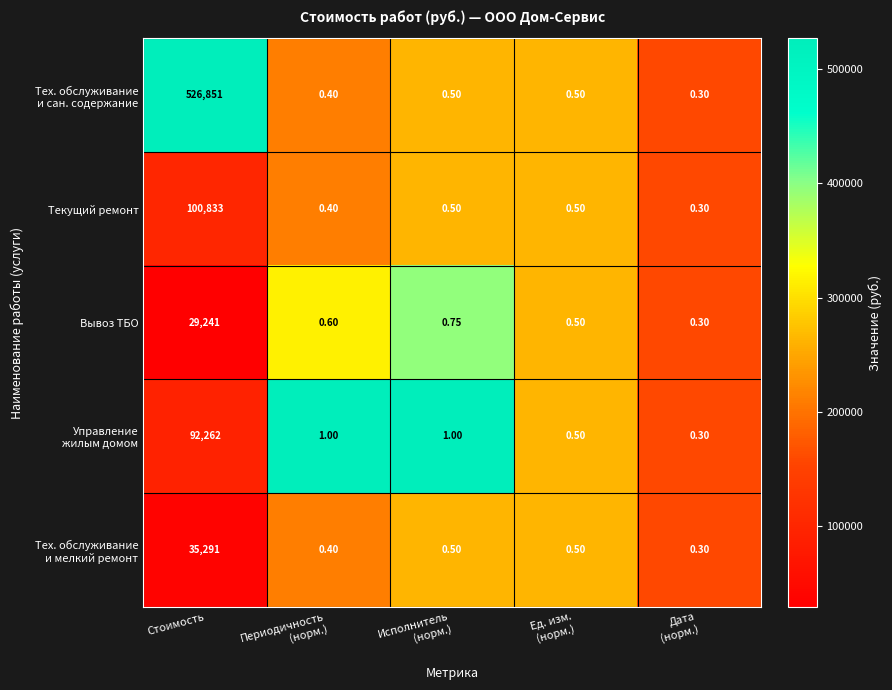

Count the number of categories in the chart.

5